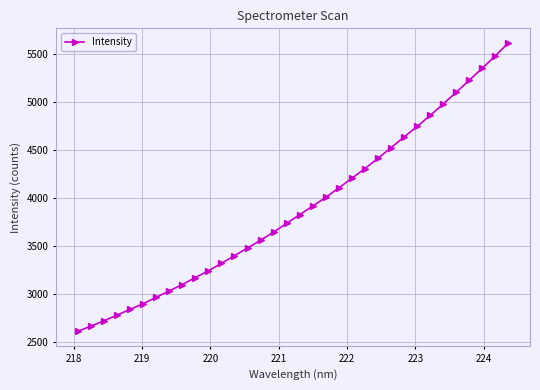

What is the value of the 11th point from the left?

3245.0